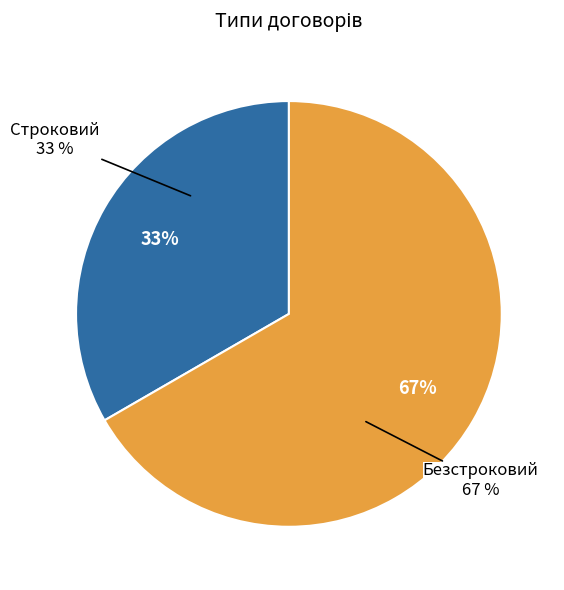

What portion of the pie excludes Безстроковий?

33.3%